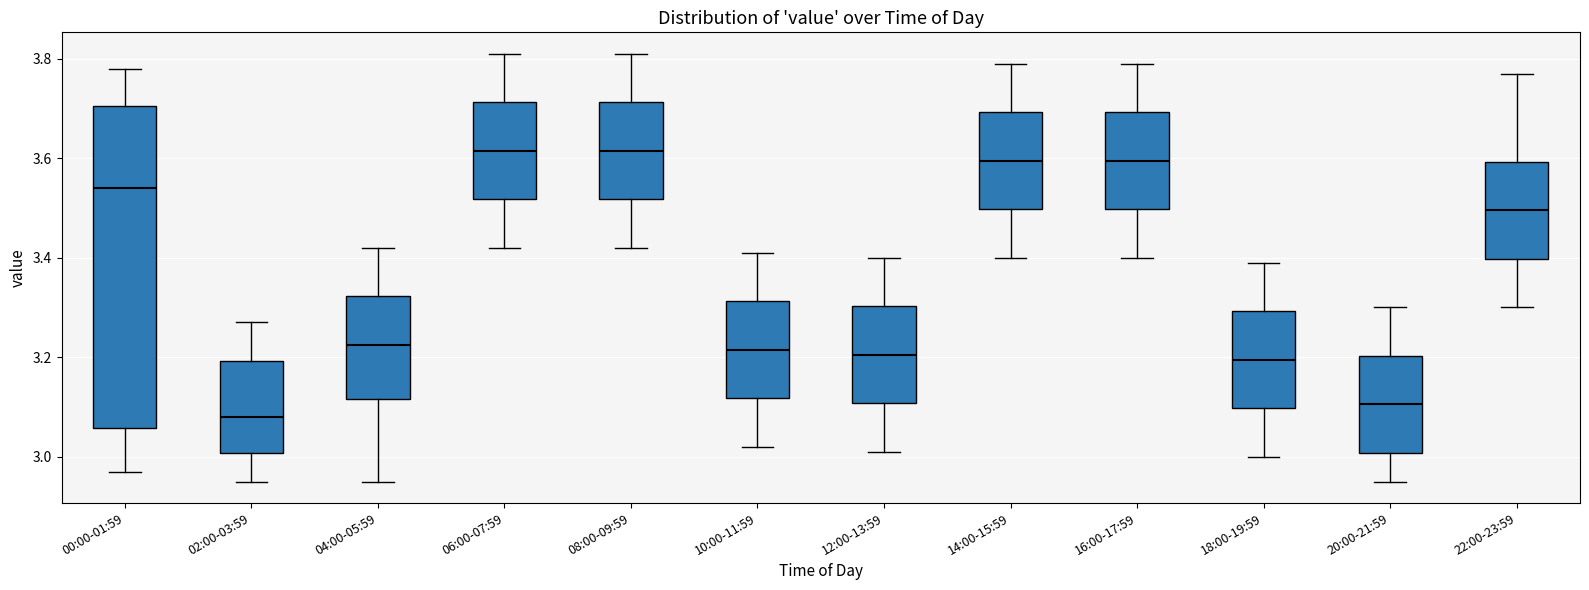

Which box is the tallest, from its lower edge to its upper edge?

00:00-01:59